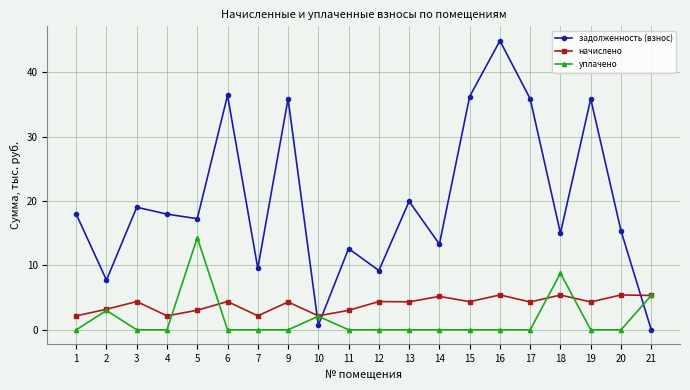

True or false: уплачено has more than 1 points higher than both neighbors.

True